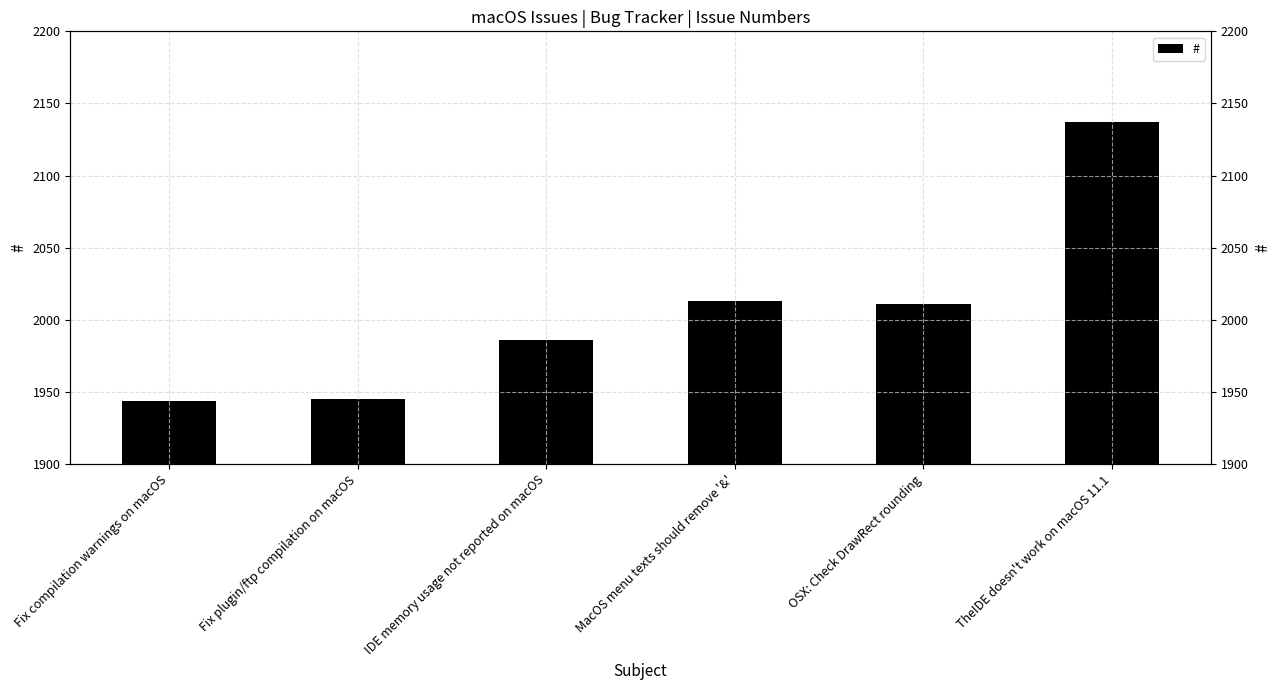

What is the average value?

2006